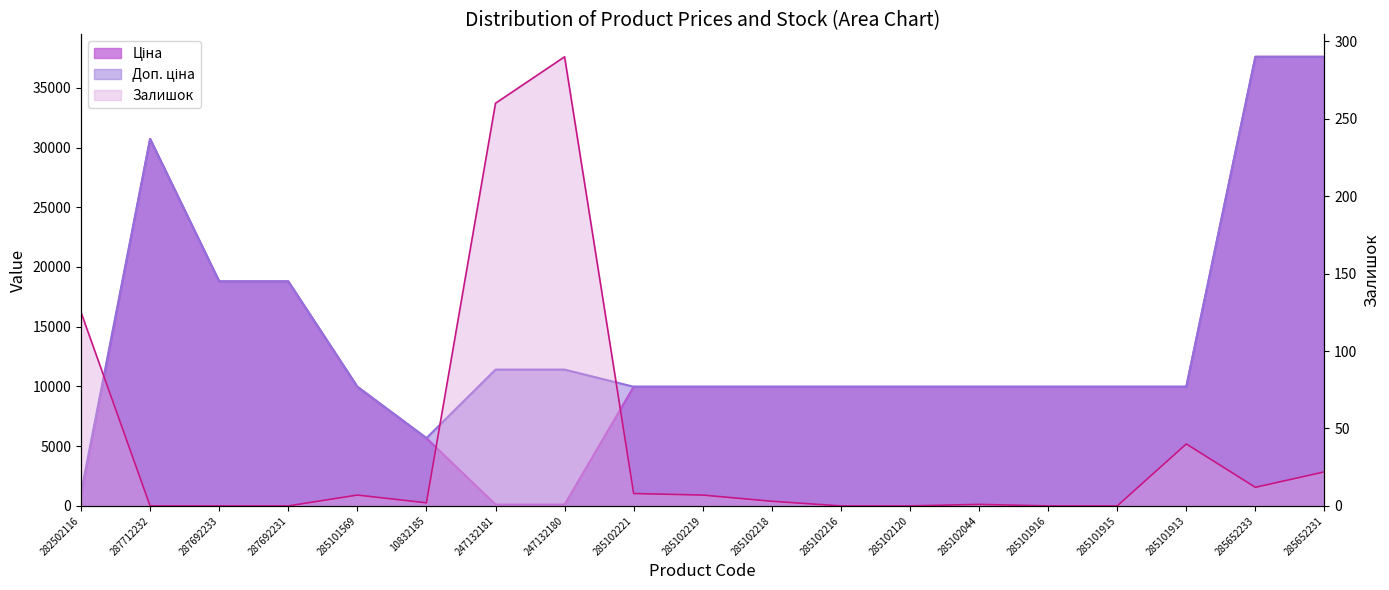

What is the difference between the Залишок values at 285102218 and 247132181?

257.0